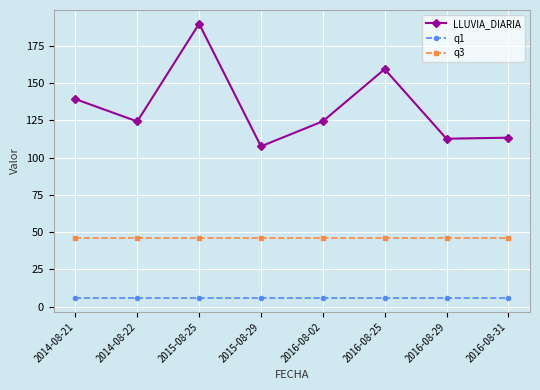

True or false: LLUVIA_DIARIA and q3 cross at least once.

False